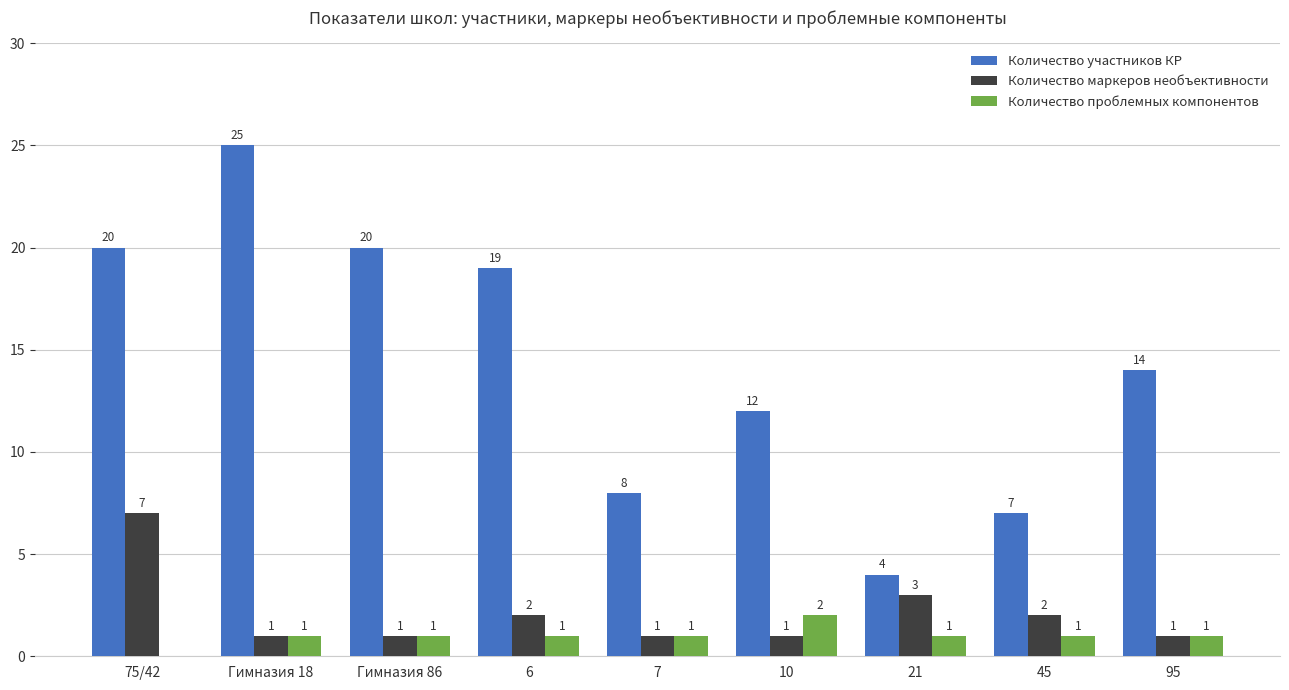

The value of Количество маркеров необъективности at 7 is 1. True or false?

True